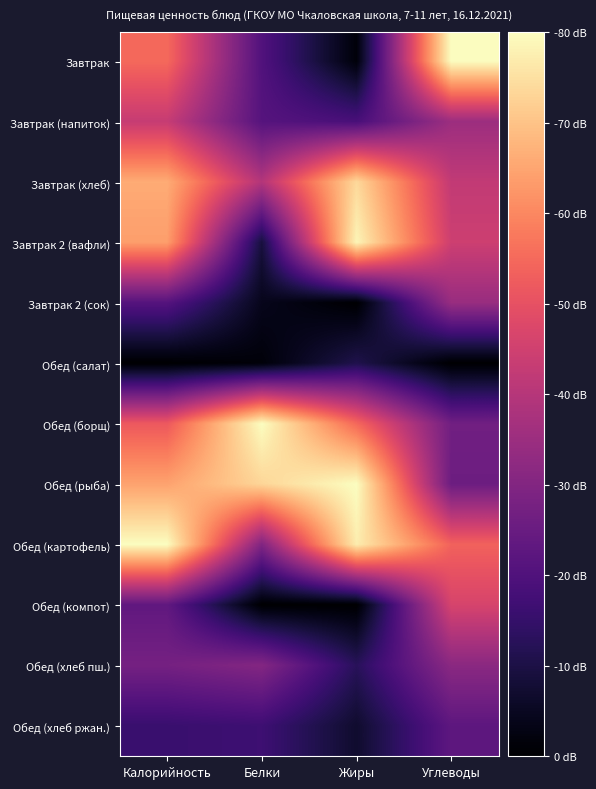

Reading left to right, what are all the values shown in this chart?

Завтрак: Калорийность=-25.1	Белки=-59.8	Жиры=-78.6	Углеводы=0.0
Завтрак (напиток): Калорийность=-36.9	Белки=-58.8	Жиры=-61.3	Углеводы=-44.9
Завтрак (хлеб): Калорийность=-14.0	Белки=-40.4	Жиры=-6.3	Углеводы=-37.7
Завтрак 2 (вафли): Калорийность=-16.2	Белки=-71.0	Жиры=-1.4	Углеводы=-35.6
Завтрак 2 (сок): Калорийность=-59.0	Белки=-75.8	Жиры=-80.0	Углеводы=-45.7
Обед (салат): Калорийность=-80.0	Белки=-78.6	Жиры=-69.1	Углеводы=-80.0
Обед (борщ): Калорийность=-28.2	Белки=0.0	Жиры=-25.3	Углеводы=-53.3
Обед (рыба): Калорийность=-15.5	Белки=-6.8	Жиры=0.0	Углеводы=-54.2
Обед (картофель): Калорийность=0.0	Белки=-50.2	Жиры=-2.8	Углеводы=-26.3
Обед (компот): Калорийность=-56.6	Белки=-80.0	Жиры=-80.0	Углеводы=-33.6
Обед (хлеб пш.): Калорийность=-52.5	Белки=-49.7	Жиры=-67.4	Углеводы=-48.3
Обед (хлеб ржан.): Калорийность=-64.3	Белки=-63.4	Жиры=-73.1	Углеводы=-57.2